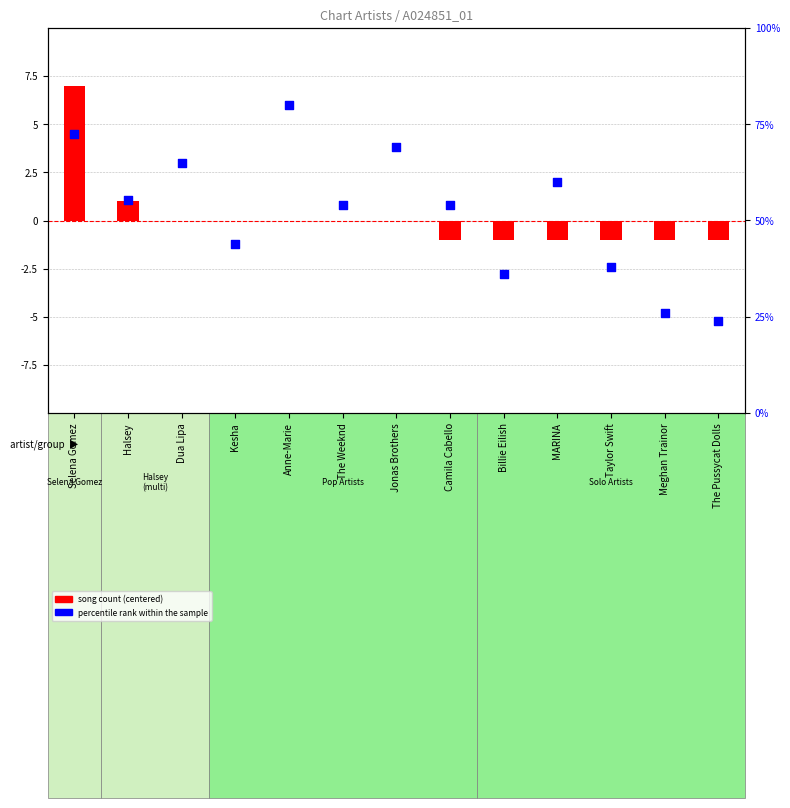

What is the total value across all series at Taylor Swift?

37.0